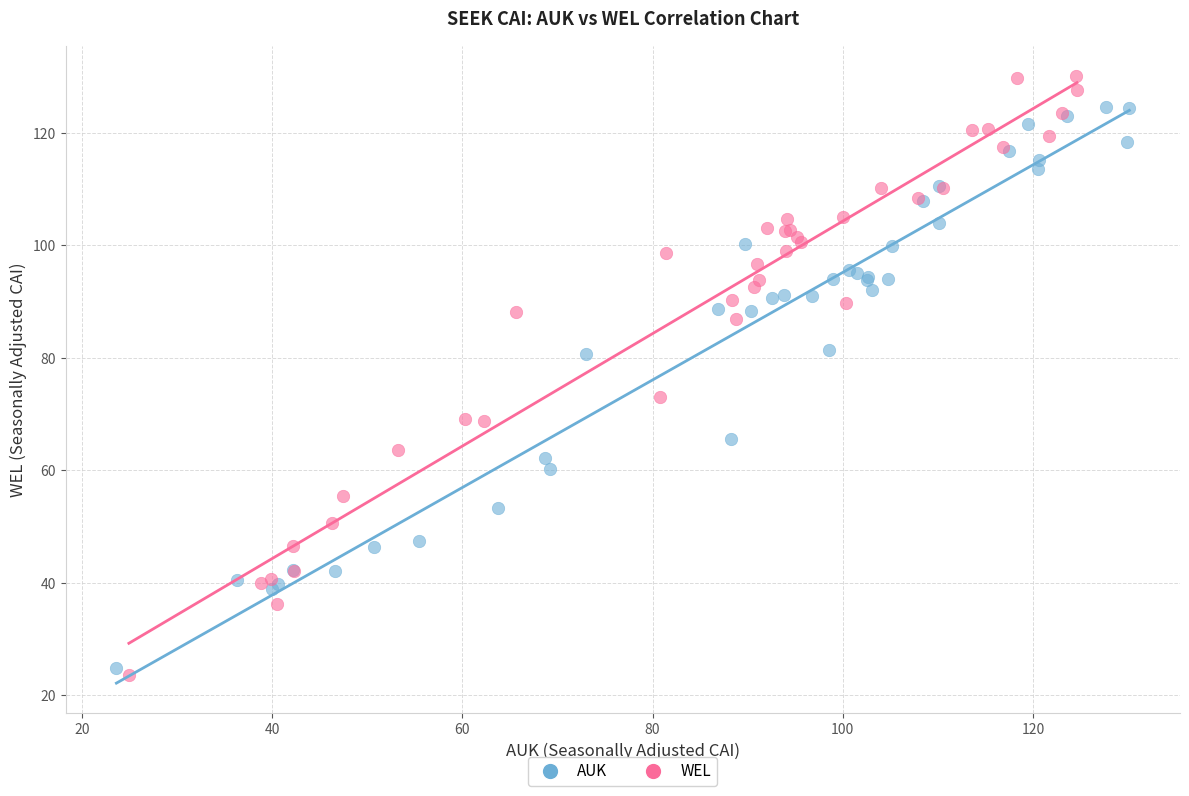

Which series contains the highest Y value?

WEL